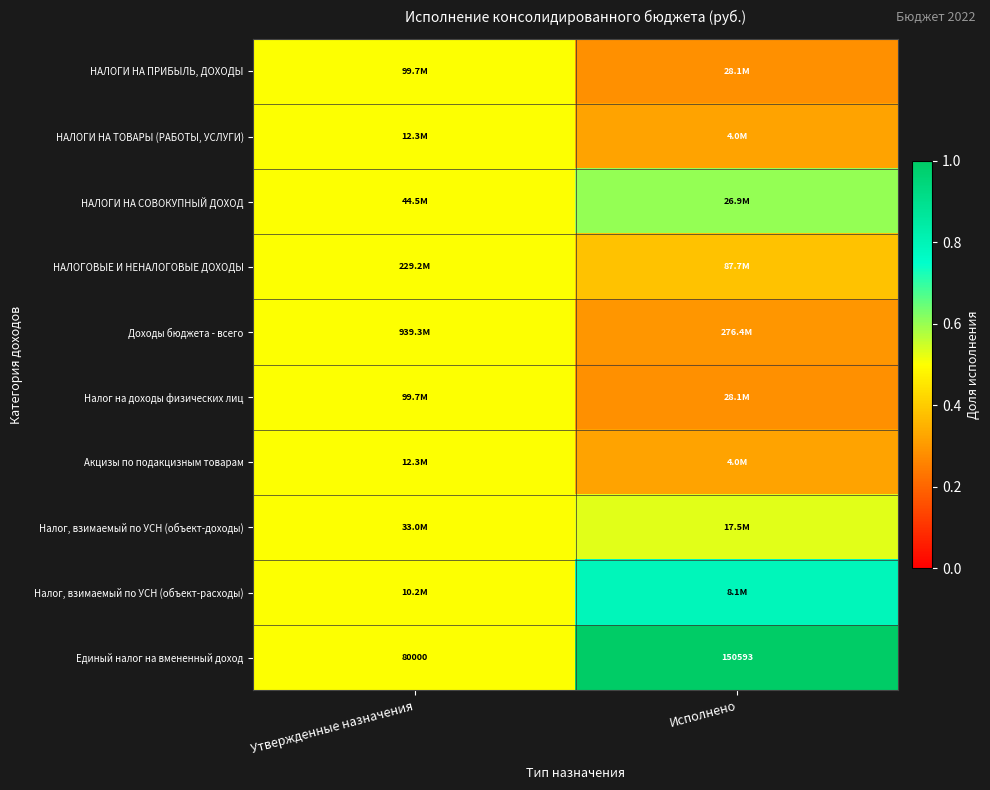

At which label does Единый налог на вмененный доход reach its peak?

Исполнено